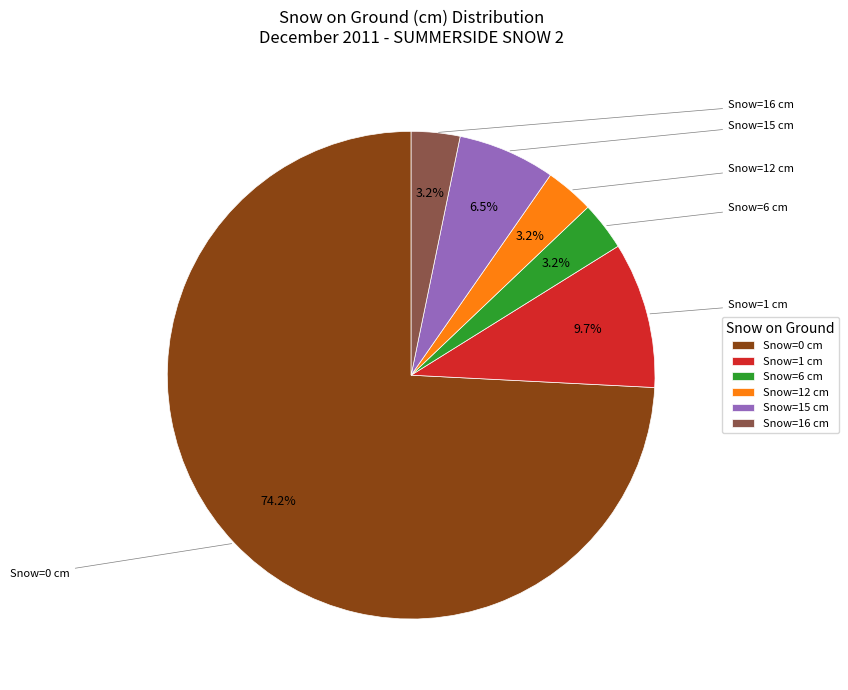

Which category has the biggest portion of the pie?

Snow=0 cm